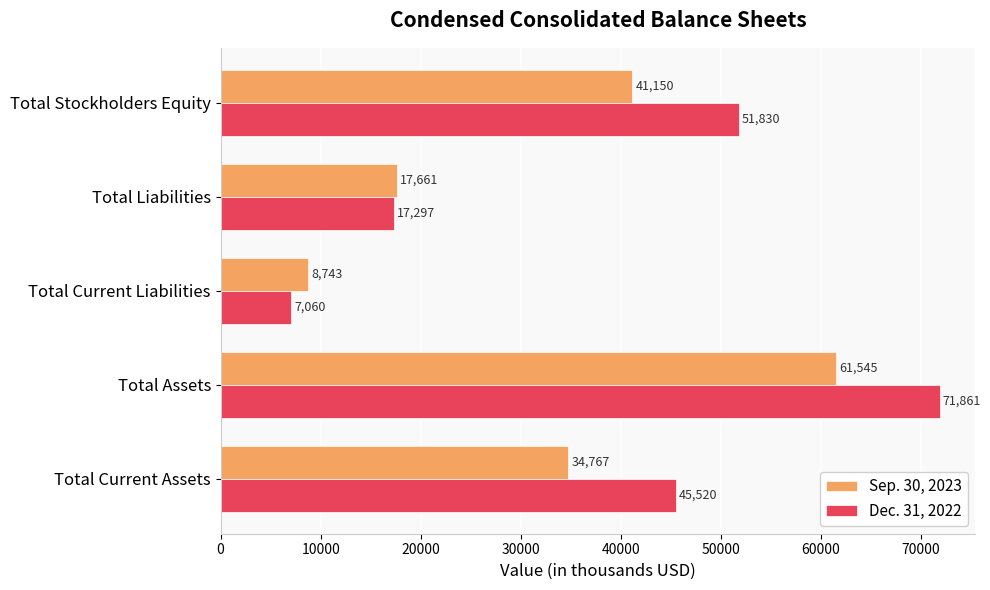

What is the difference between the maximum and minimum values in the Dec. 31, 2022 series?

64801